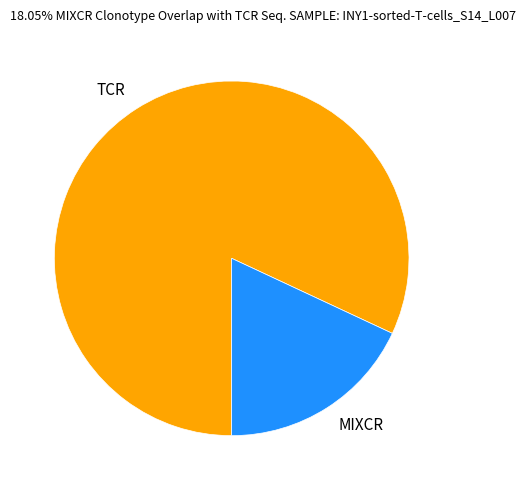

Combined, do MIXCR and TCR account for over 50%?

Yes